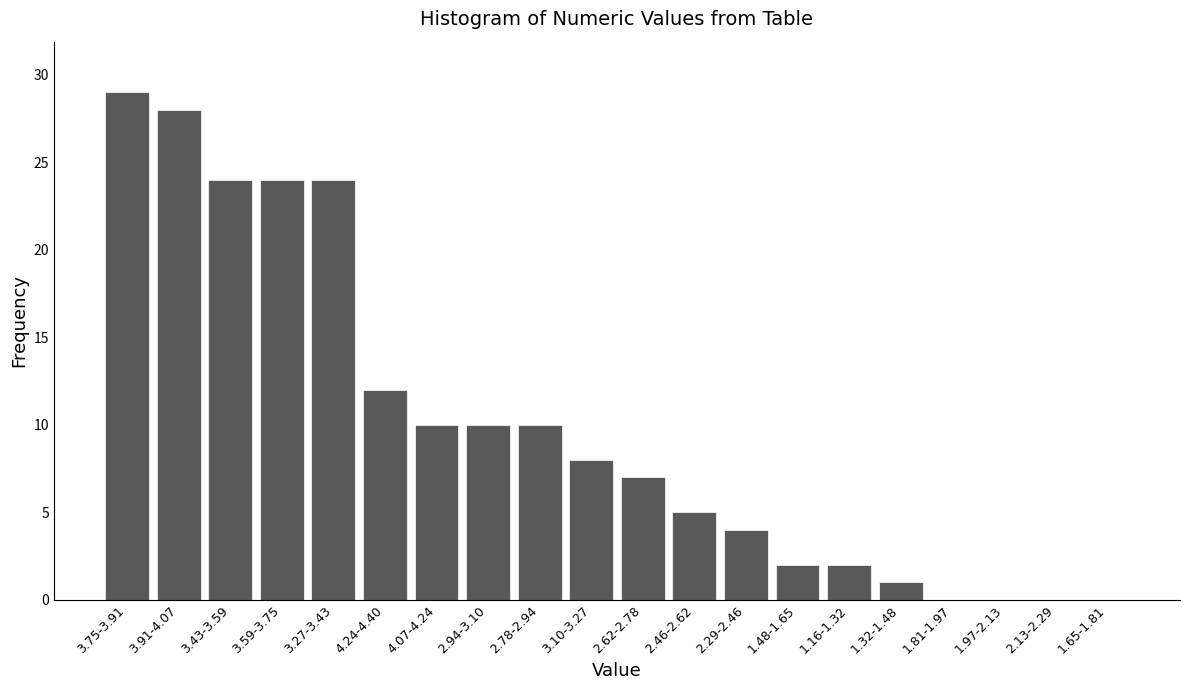

Reading left to right, what are all the values shown in this chart?

3.75-3.91=29	3.91-4.07=28	3.43-3.59=24	3.59-3.75=24	3.27-3.43=24	4.24-4.40=12	4.07-4.24=10	2.94-3.10=10	2.78-2.94=10	3.10-3.27=8	2.62-2.78=7	2.46-2.62=5	2.29-2.46=4	1.48-1.65=2	1.16-1.32=2	1.32-1.48=1	1.81-1.97=0	1.97-2.13=0	2.13-2.29=0	1.65-1.81=0